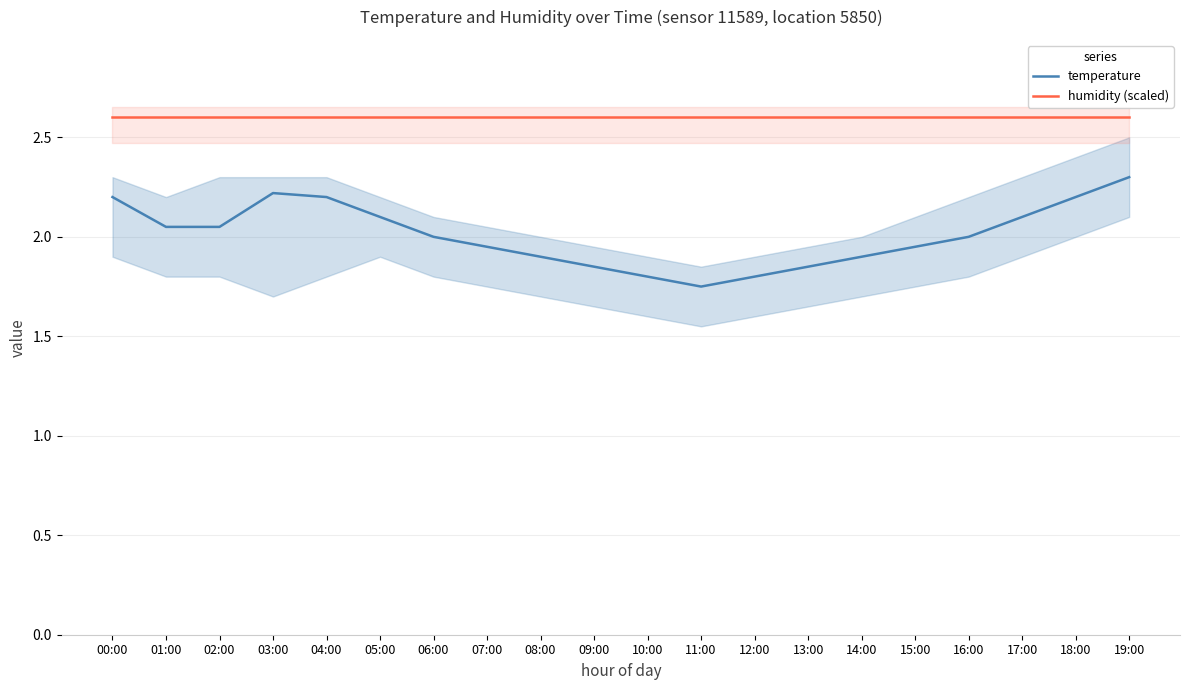

At which category is the sum across all series the highest?

19:00